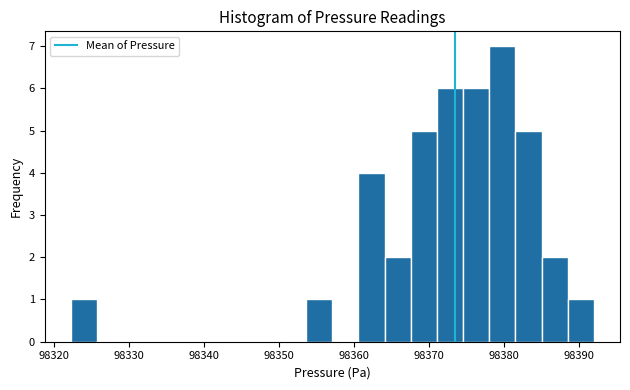

Read against the x-axis, roughly where is the centre of the tallest bar?

98380